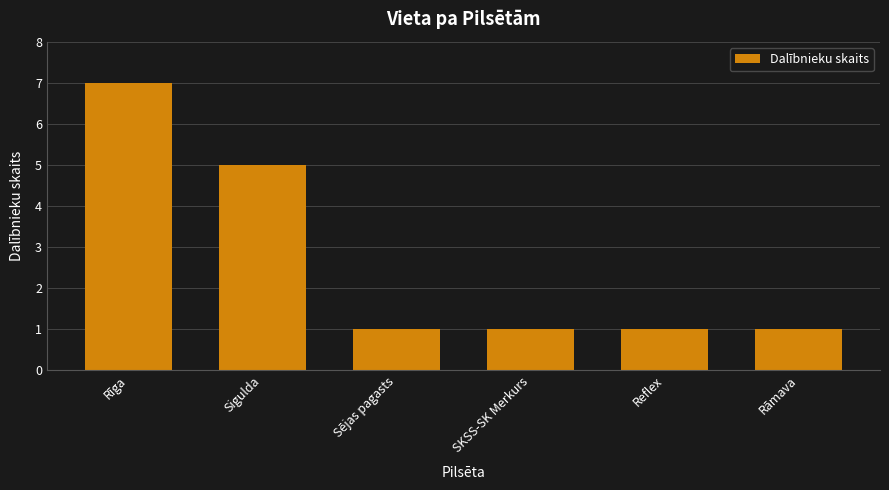

What is the label of the 2nd bar from the right?

Reflex